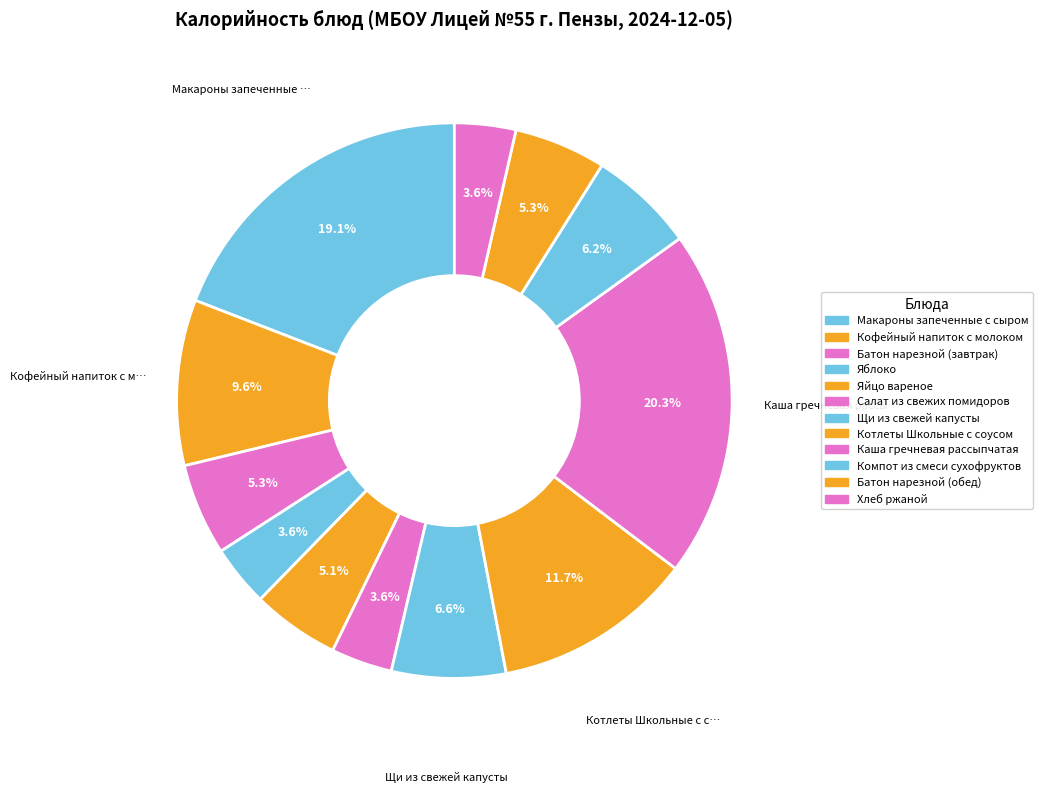

Count the number of slices in the pie.

12